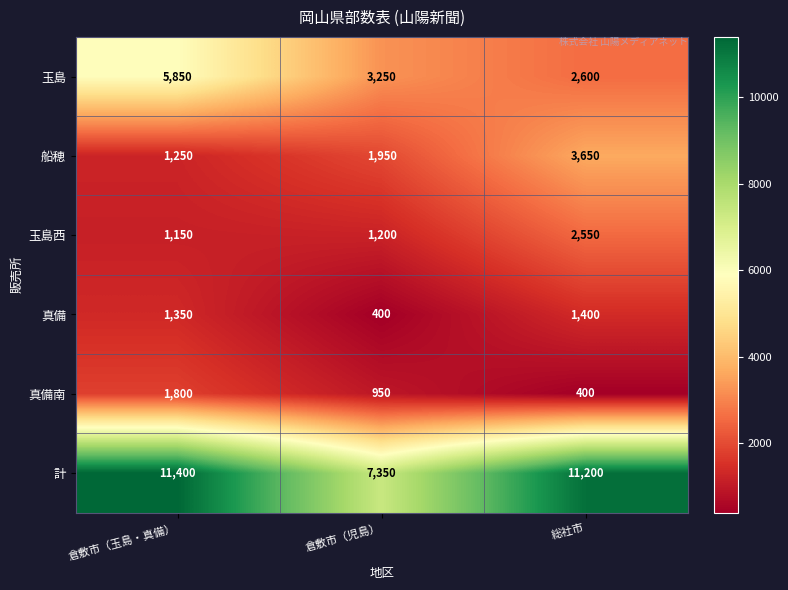

The value of 真備 at 倉敷市（玉島・真備） is 1350. True or false?

True